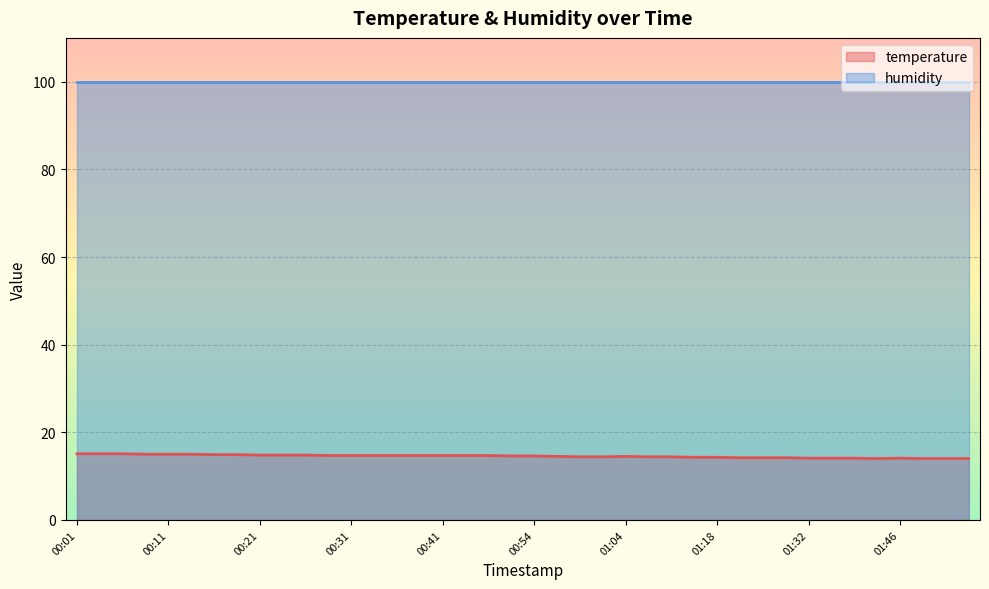

What is the label of the 1st point from the left?

00:01